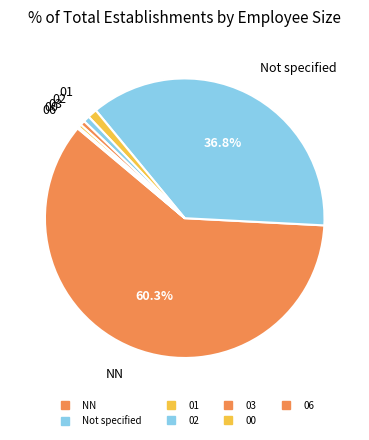

What is the smallest slice in the pie chart?

06